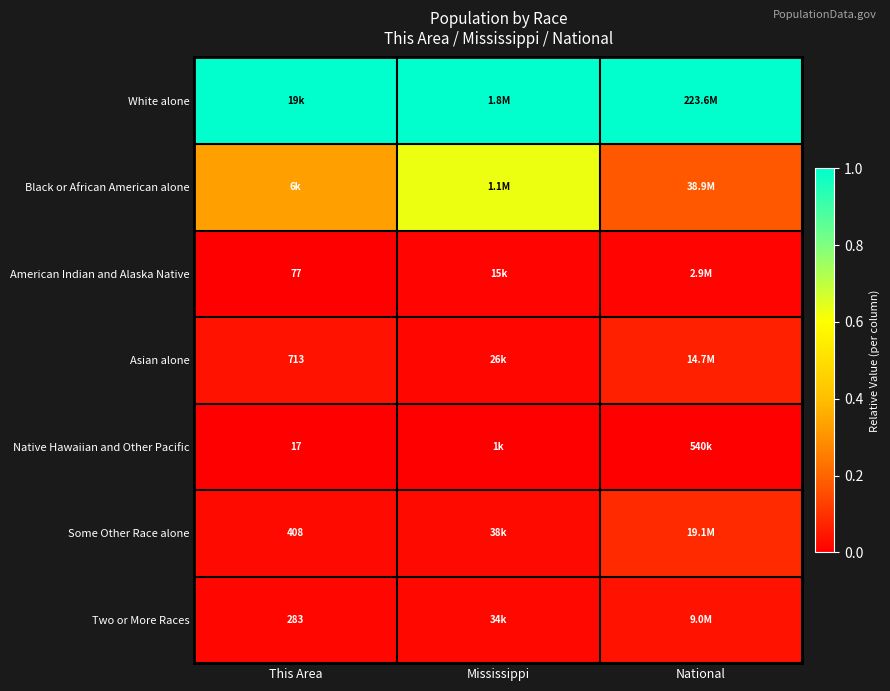

How many data points does each series have?

3